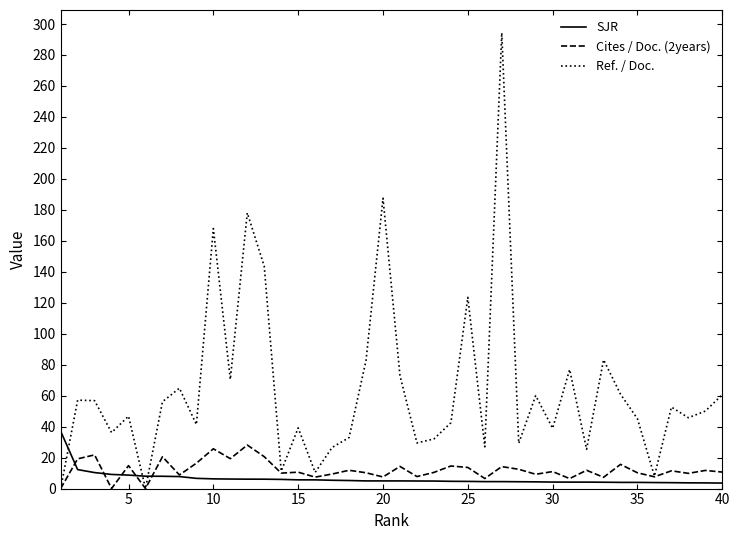

Which series has the widest spread of values?

Ref. / Doc.